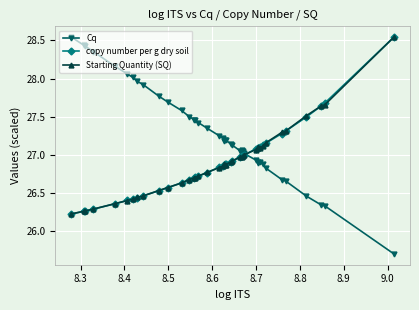

What is the minimum value shown in the chart?

25.7